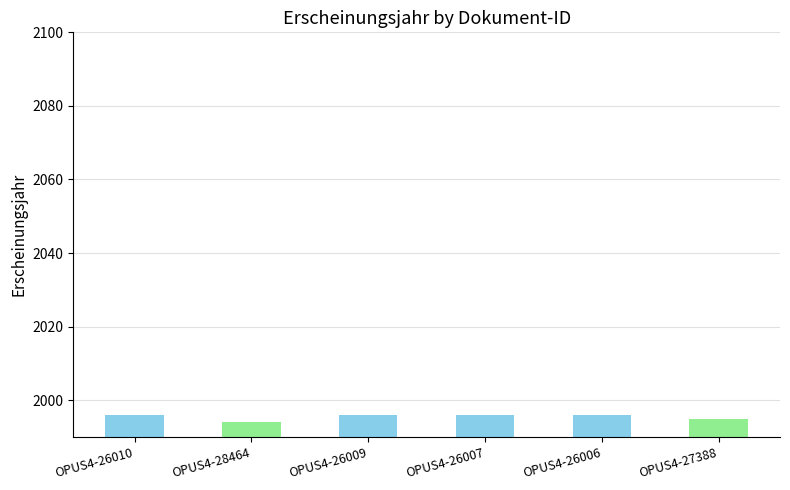

Is it true that the value at OPUS4-26010 is 1996?

True